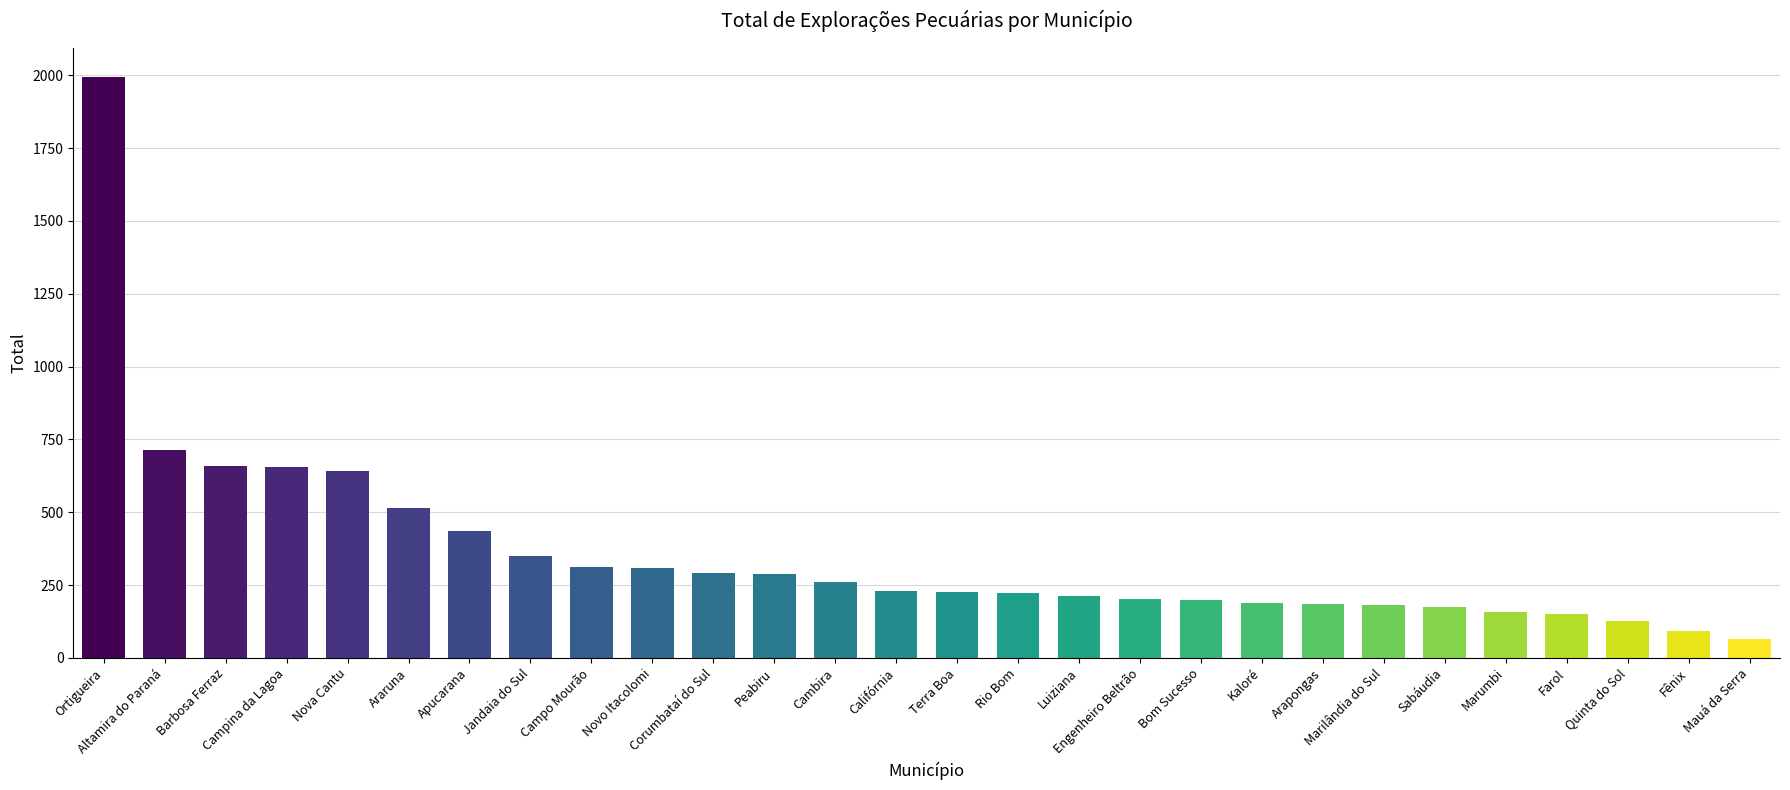

How many bars are there in total?

28